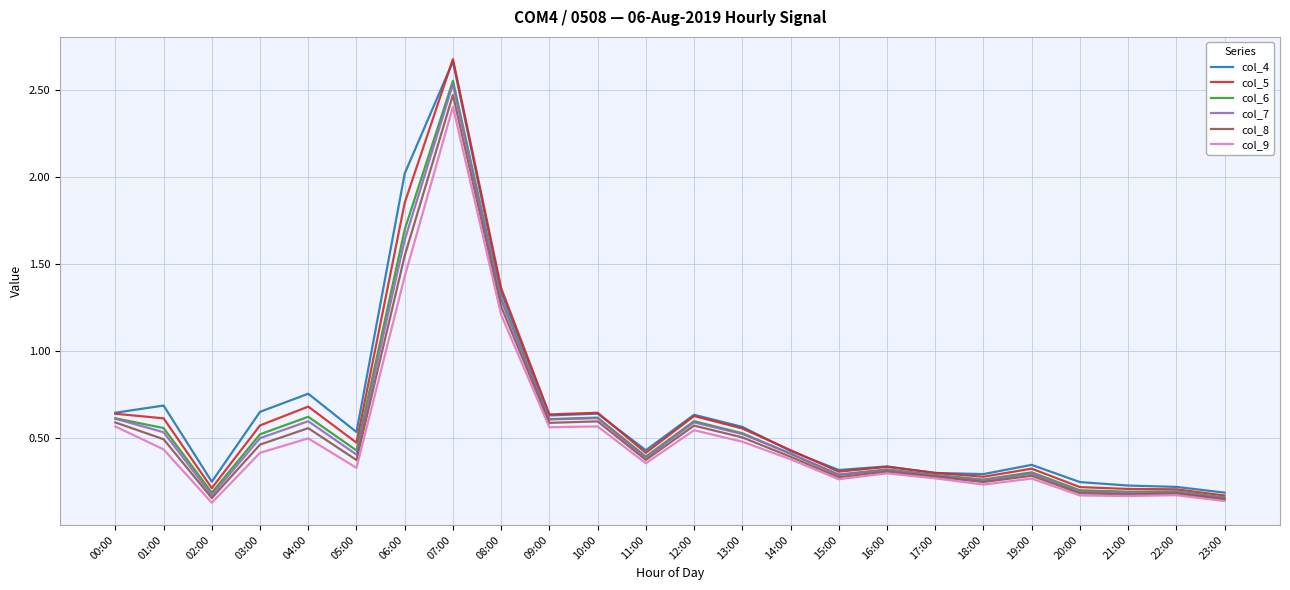

Is it true that col_6 equals 0.8 at 01:00?

False